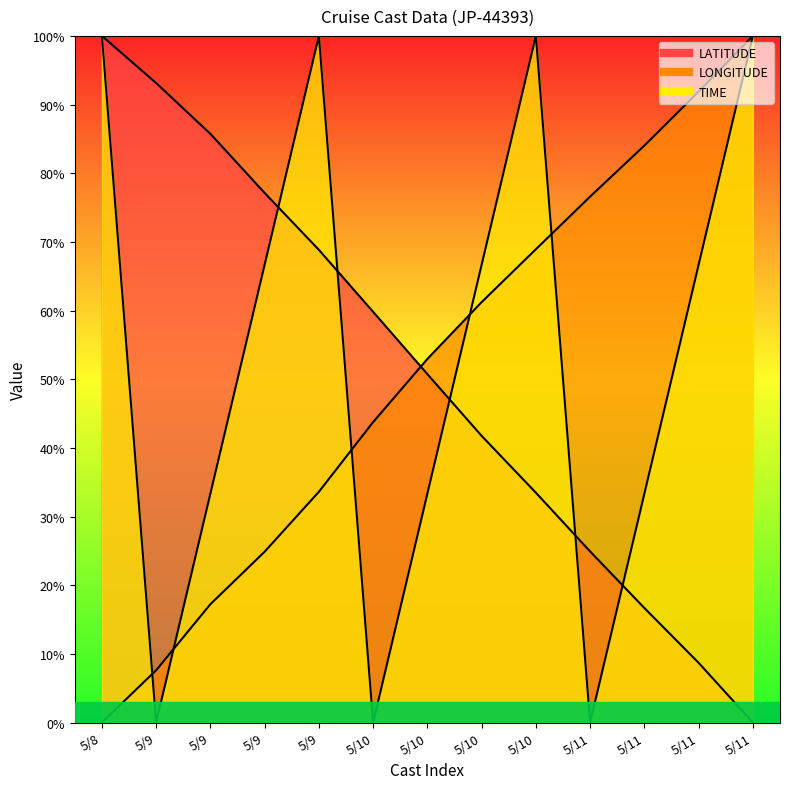

Is it true that LATITUDE equals 21.2 at 5/9?

False